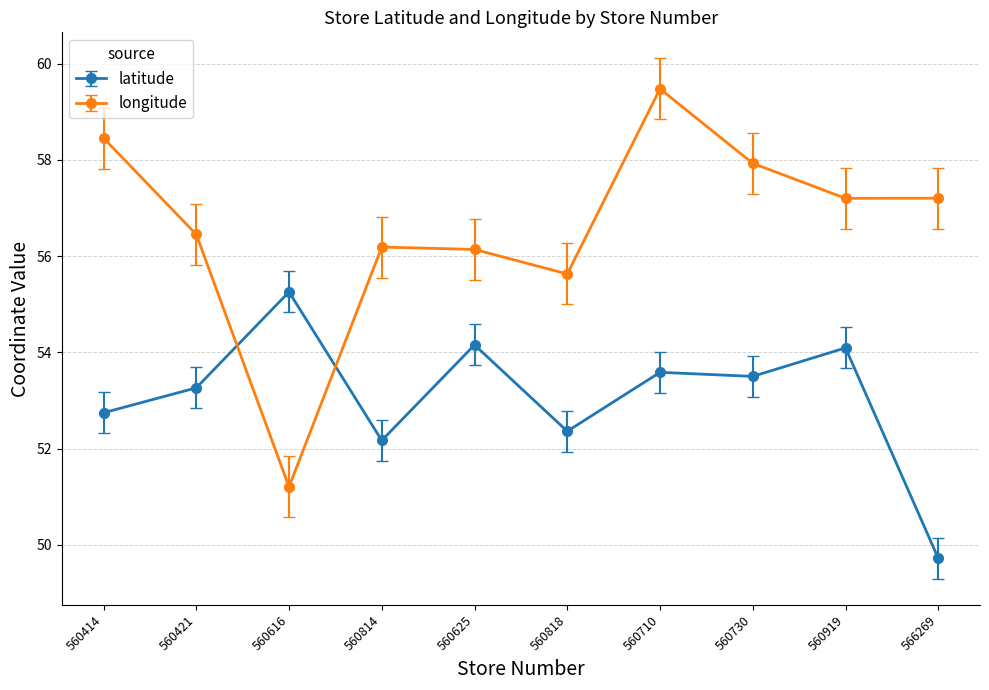

Reading left to right, list all the values displayed in this chart.

latitude: 52.7	53.3	55.3	52.2	54.2	52.4	53.6	53.5	54.1	49.7
longitude: 58.5	56.5	51.2	56.2	56.1	55.6	59.5	57.9	57.2	57.2